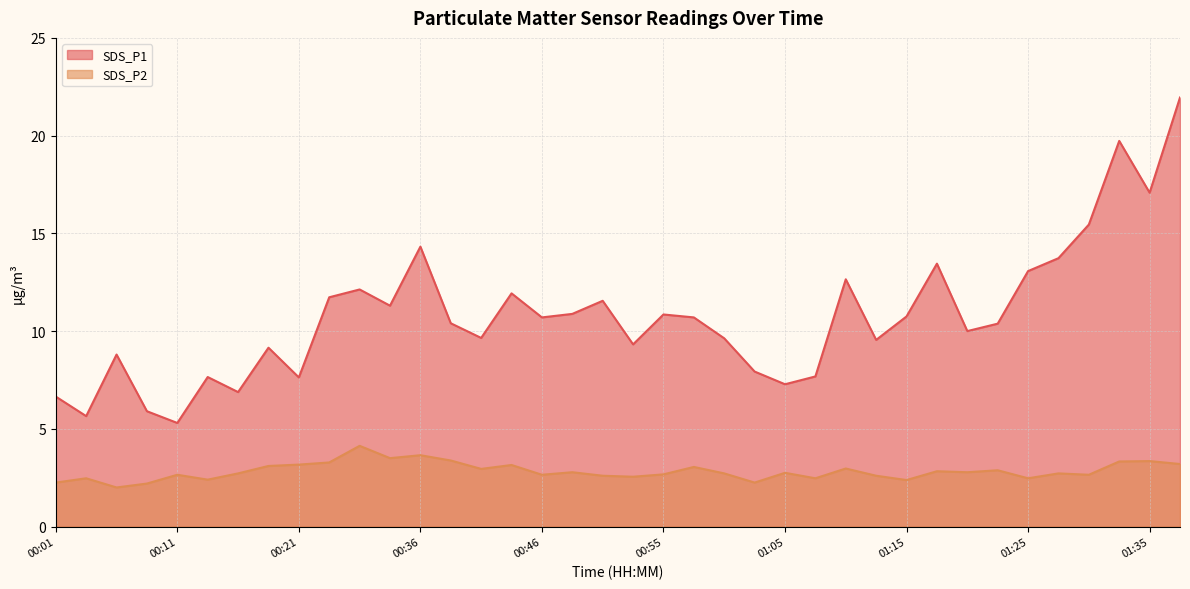

Rank the series at 00:33 from lowest to highest value.

SDS_P2, SDS_P1